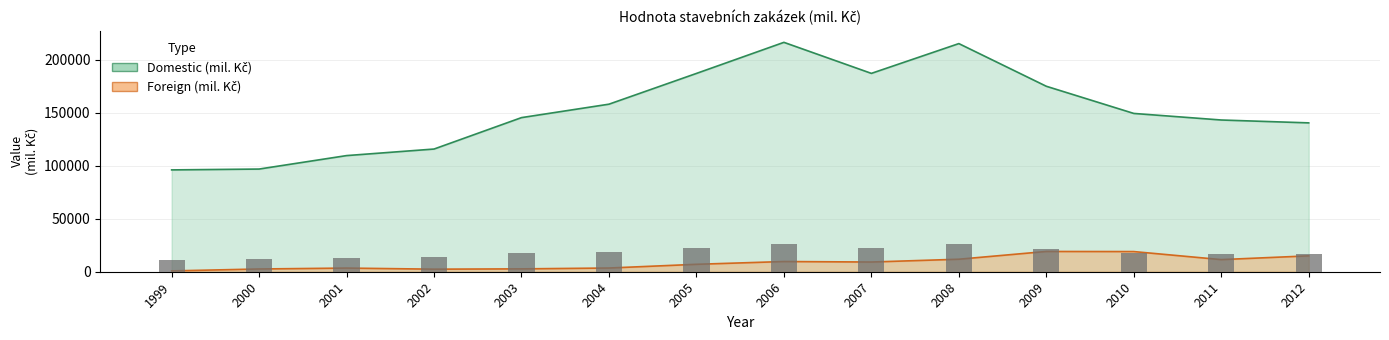

Between 1999 and 2011, which series saw the biggest shift?

Domestic (mil. Kč)